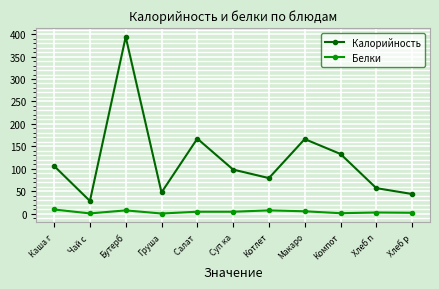

Is the value of Белки at Макаро greater than the value of Калорийность at Котлет?

No